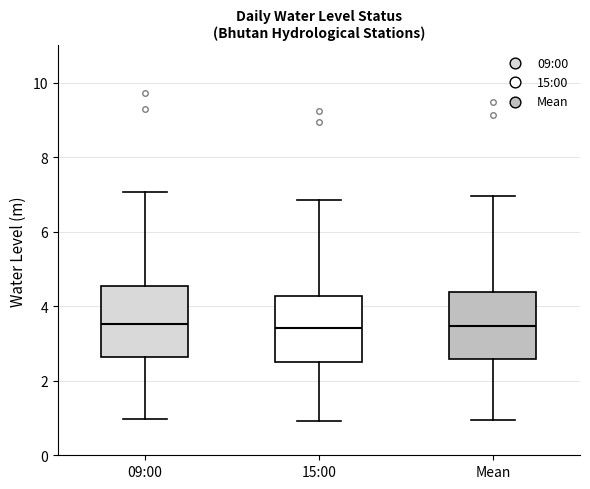

Reading left to right, read every box against the y-axis: the position of its median line, the range the box covers, and the ends of its whiskers. The values are not printed on the chart, so give them approximately, as read against the axis.

09:00: median 3.6, box 2.6 to 4.6, whiskers 1.0 to 7.0
15:00: median 3.4, box 2.6 to 4.2, whiskers 1.0 to 6.8
Mean: median 3.4, box 2.6 to 4.4, whiskers 1.0 to 7.0